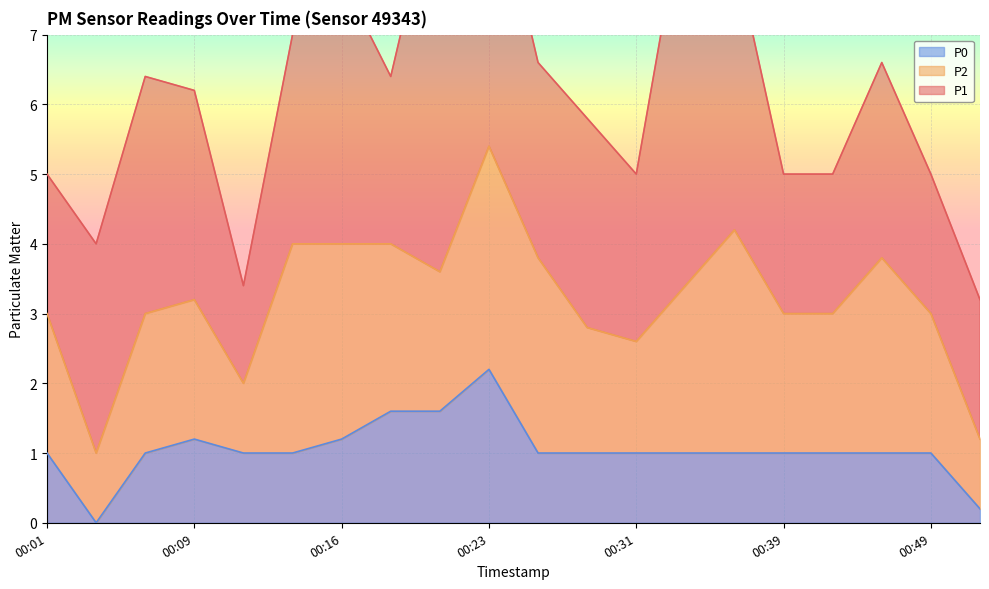

Count the number of categories in the chart.

20